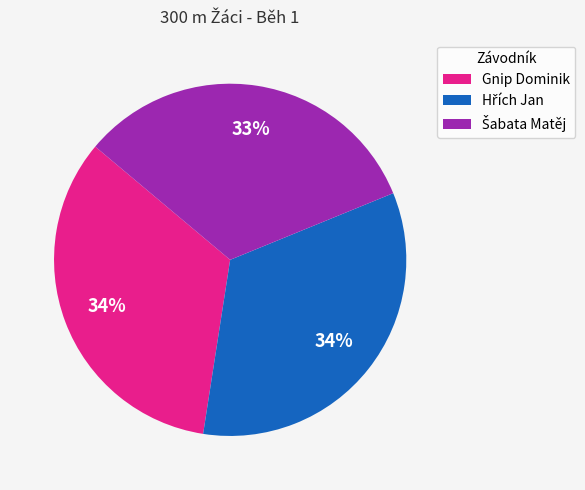

To the nearest percent, what is the difference between the largest and smallest slice percentages?

1%